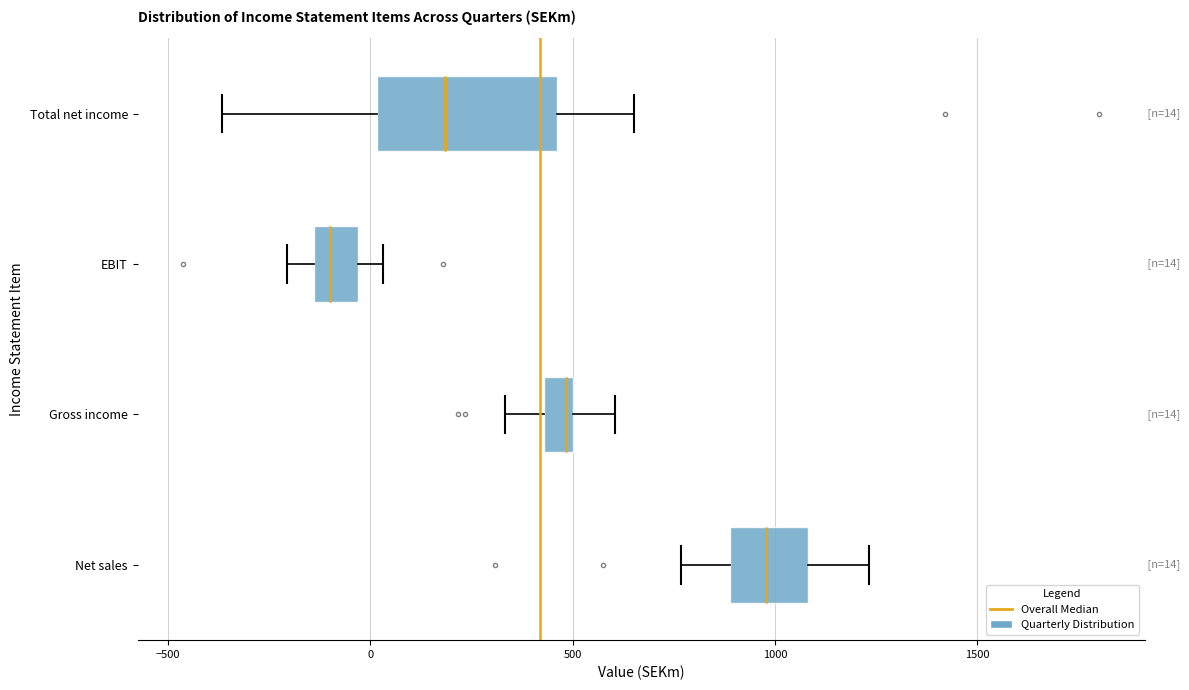

Which box is the widest, from its left edge to its right edge?

Total net income